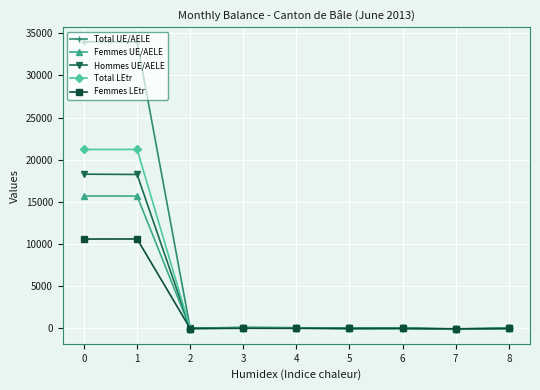

True or false: Hommes UE/AELE has a value of 18294 at 0.

True